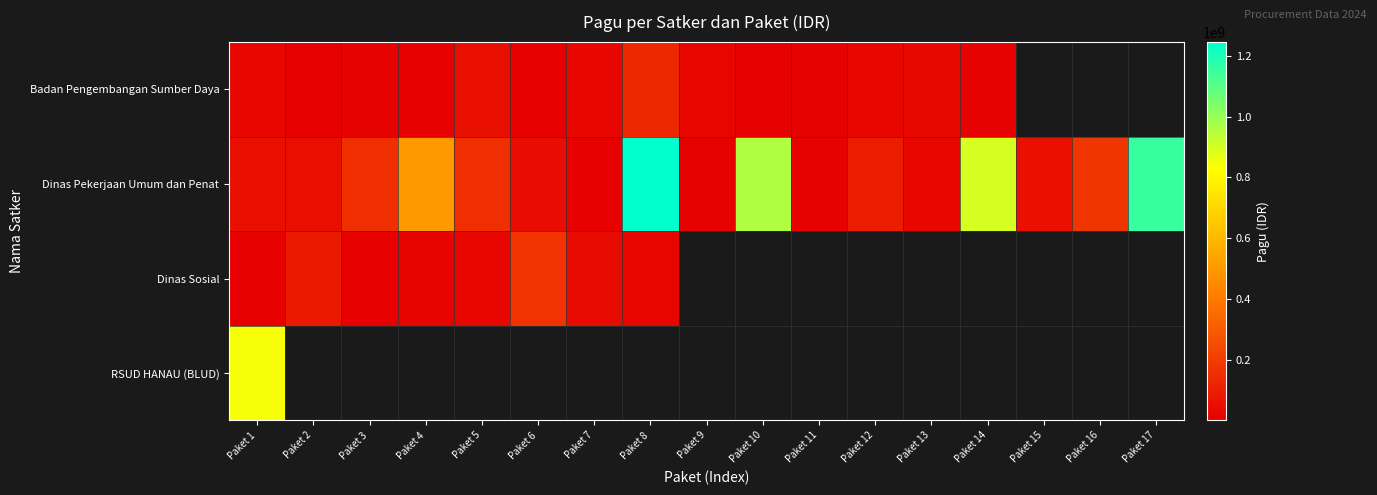

Count the number of data series in this chart.

4